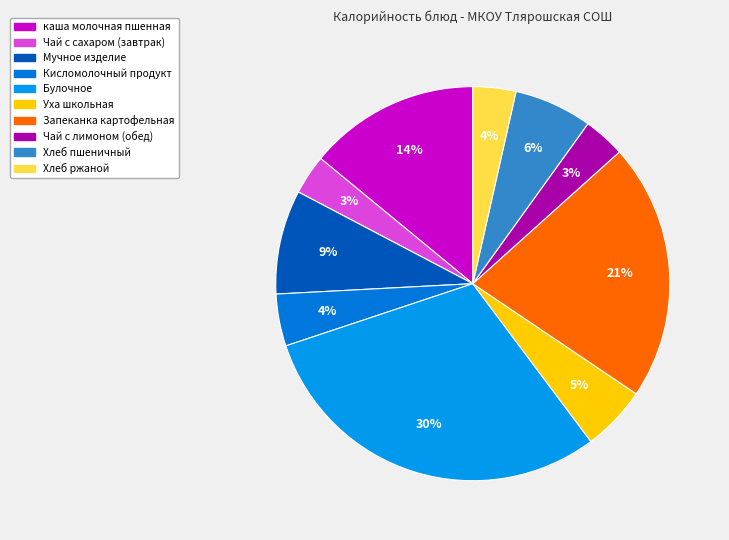

How many segments does this pie chart have?

10